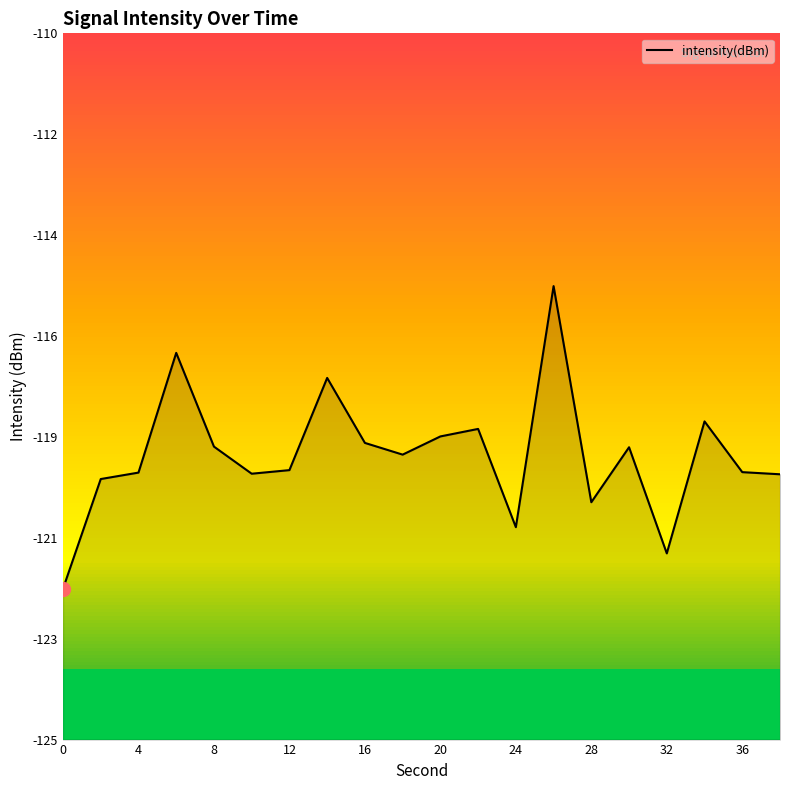

What is the maximum value shown in the chart?

-115.4